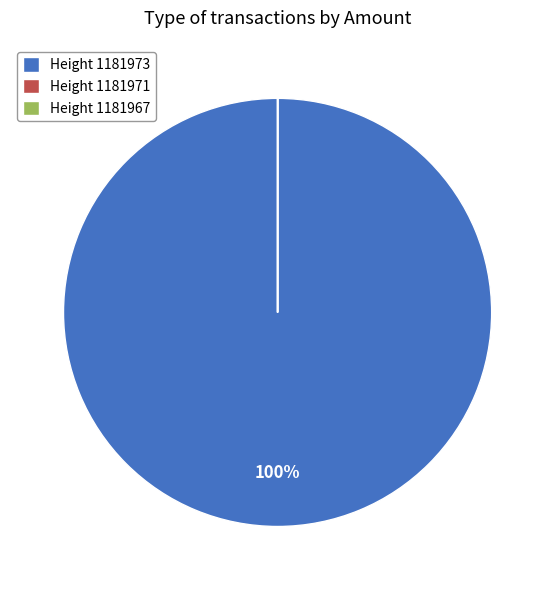

The Height 1181973 slice represents 88% of the pie. True or false?

False